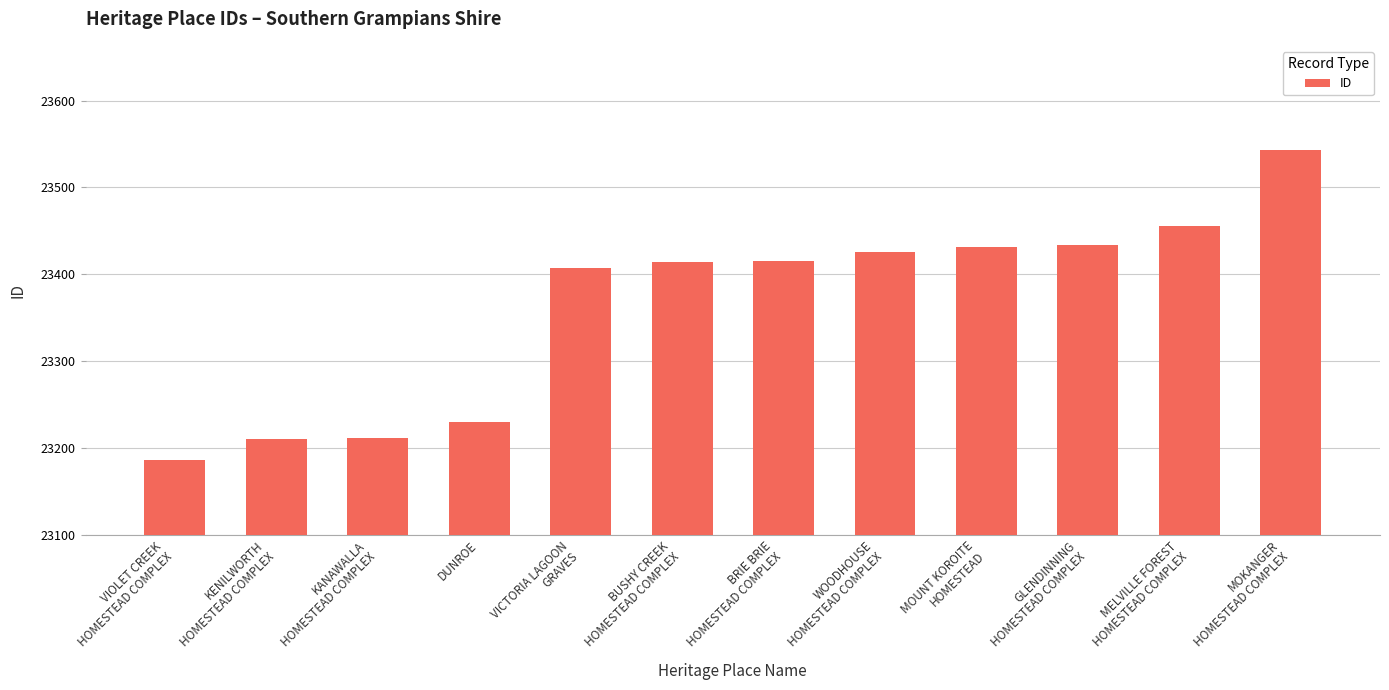

What is the ratio of the value at BRIE BRIE
HOMESTEAD COMPLEX to the value at MELVILLE FOREST
HOMESTEAD COMPLEX?

1.0